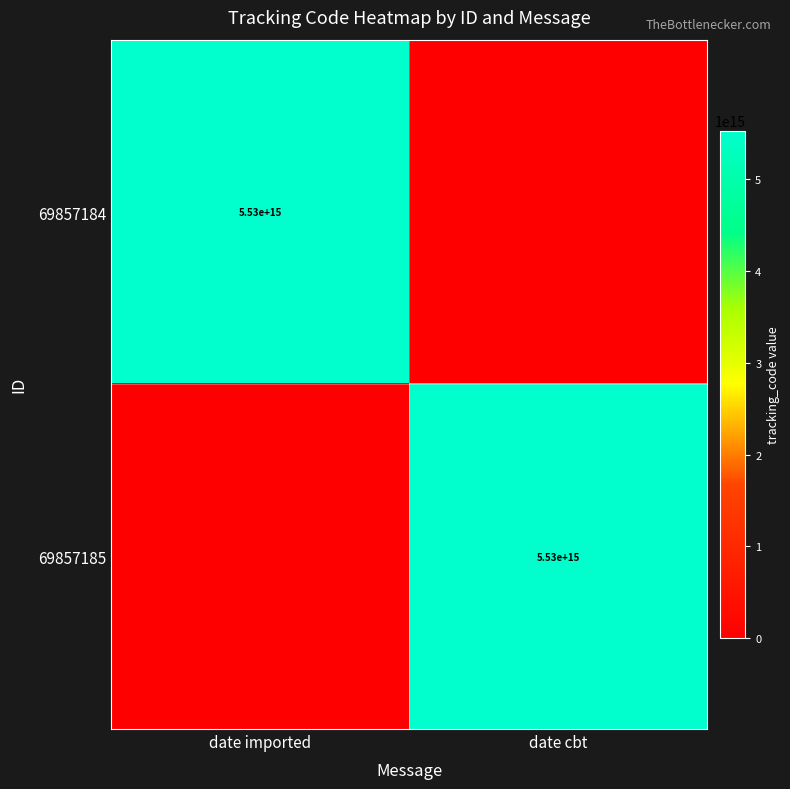

The 69857184 series shows 5530000000000000 at date imported. True or false?

True